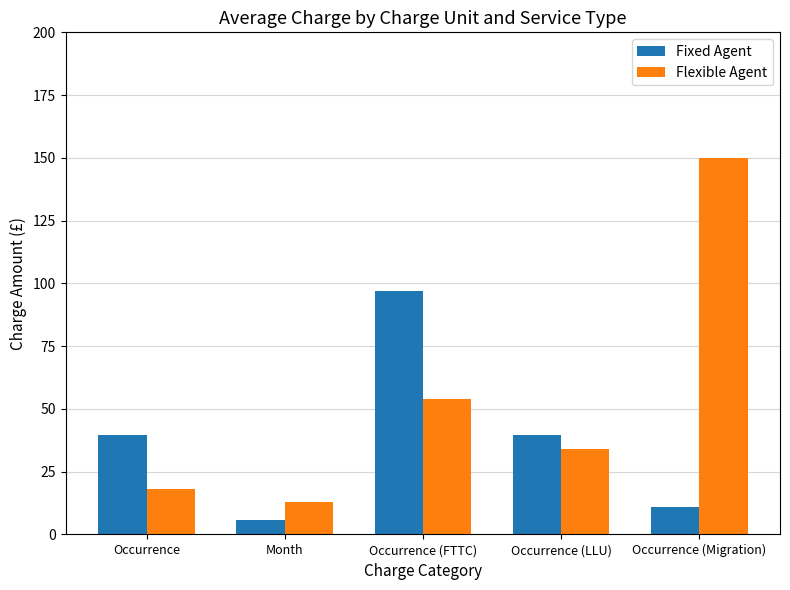

How many values in the Flexible Agent series are below 34?

2